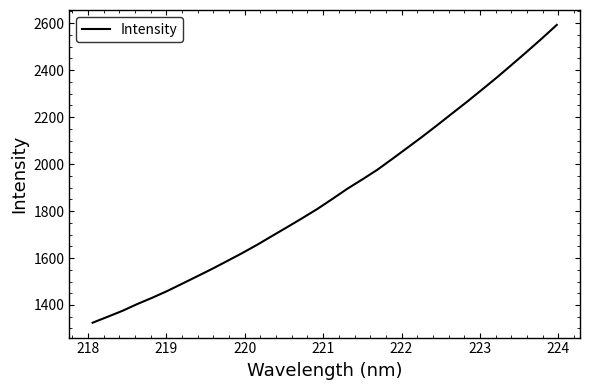

What is the smallest value displayed?

1324.7